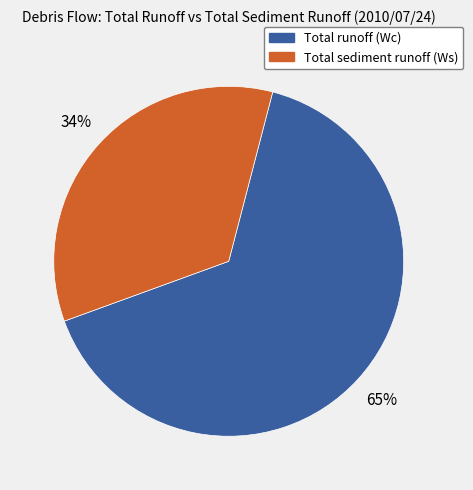

How many segments does this pie chart have?

2